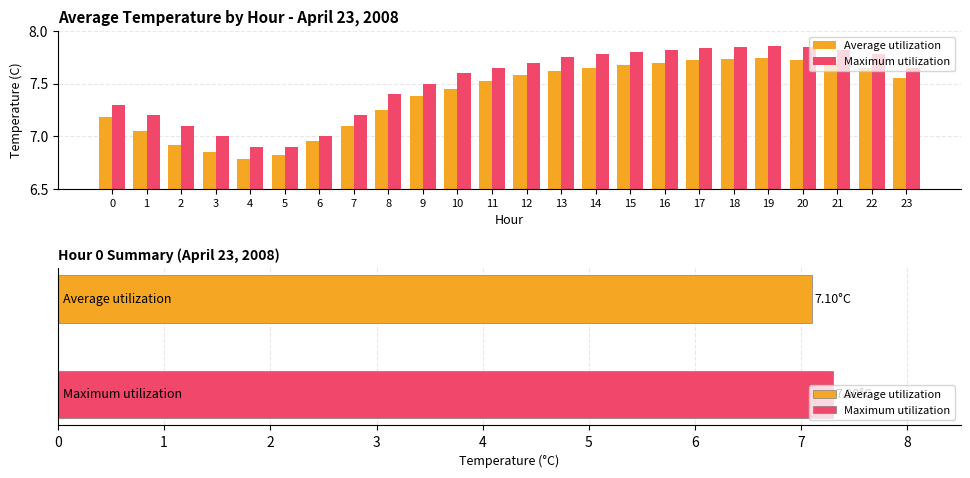

Which category has the lowest value in the Maximum utilization series?

4